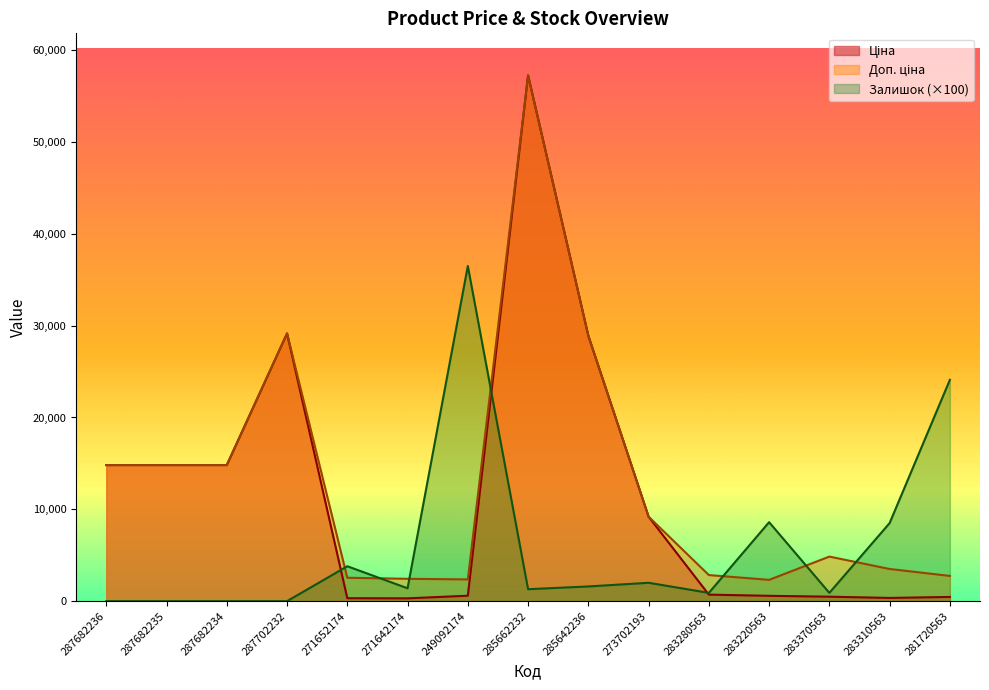

At which label does Залишок reach its minimum?

287682236